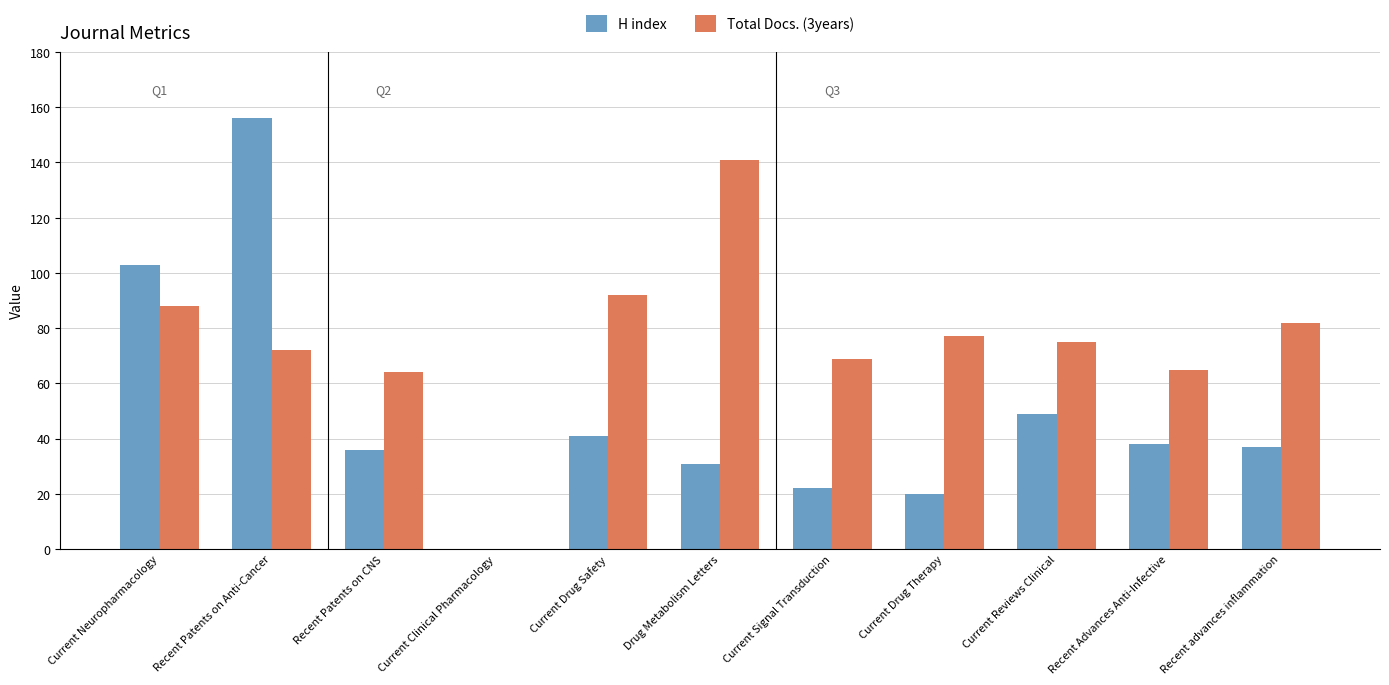

What is the sum of the Total Docs. (3years) values at Current Reviews Clinical and Current Clinical Pharmacology?

75